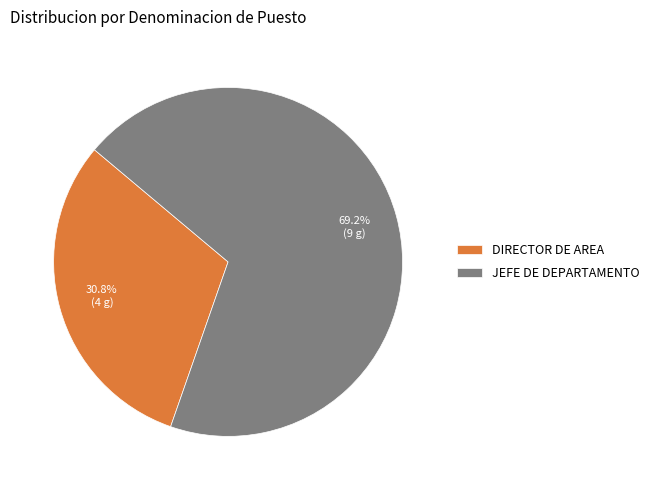

Which slice is the largest?

JEFE DE DEPARTAMENTO